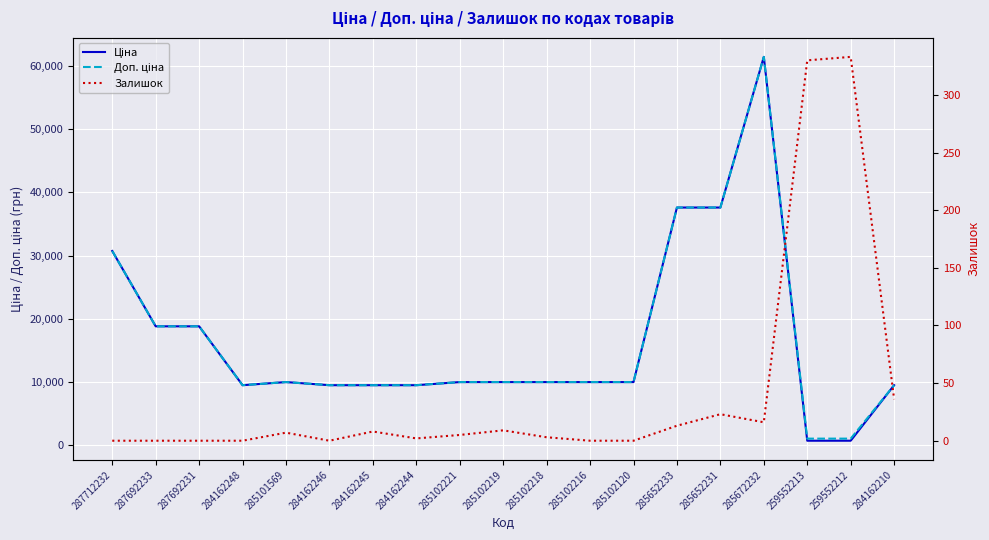

Rank the series by their maximum value, from lowest to highest.

Залишок, Ціна, Доп. ціна